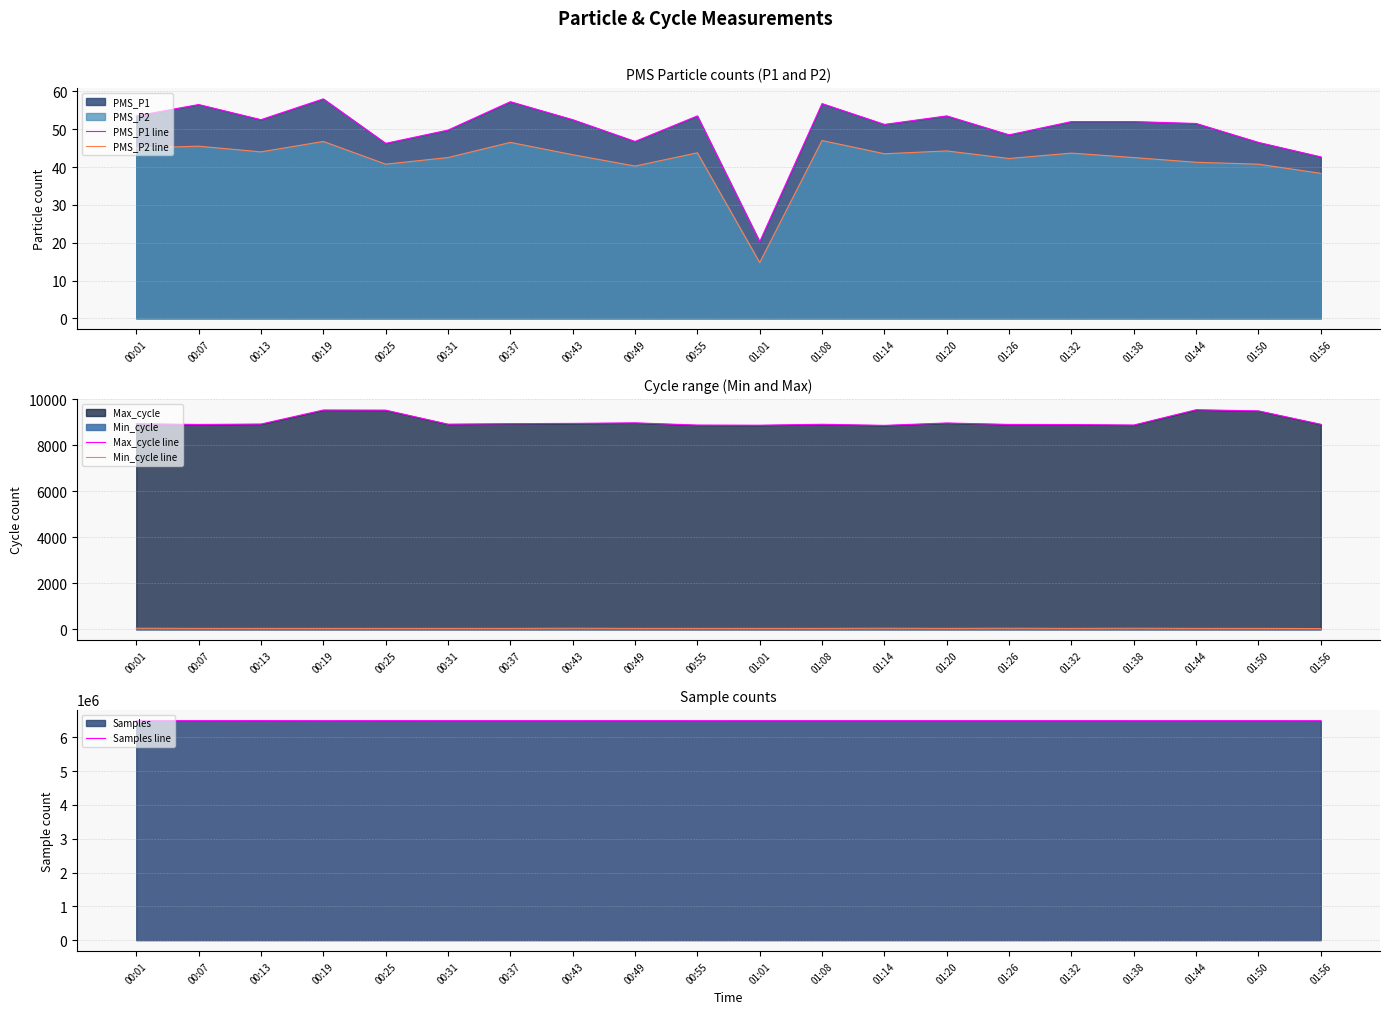

How many interior local peaks does the Min_cycle line series have?

4